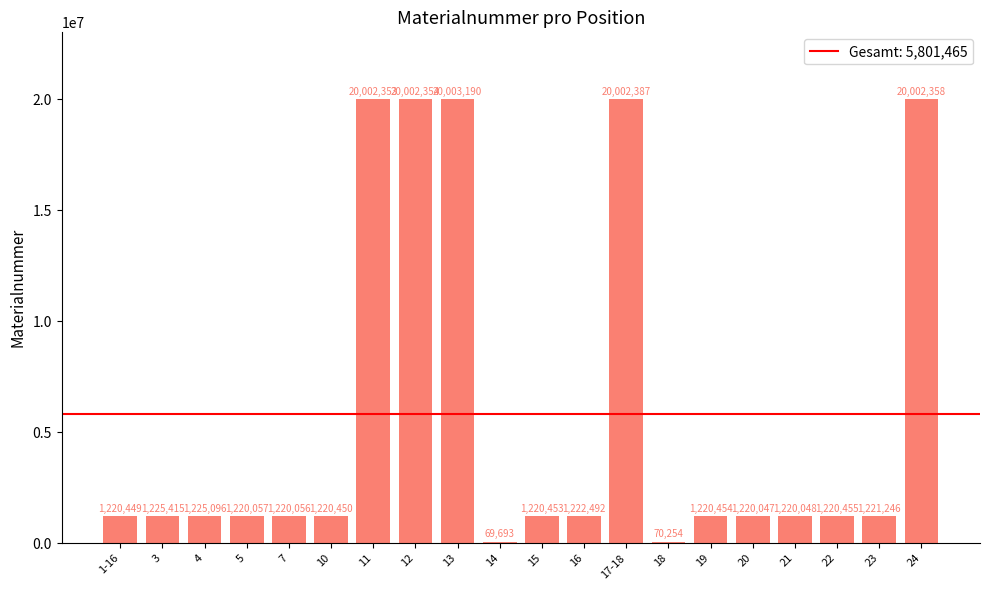

What is the label of the 14th bar from the left?

18